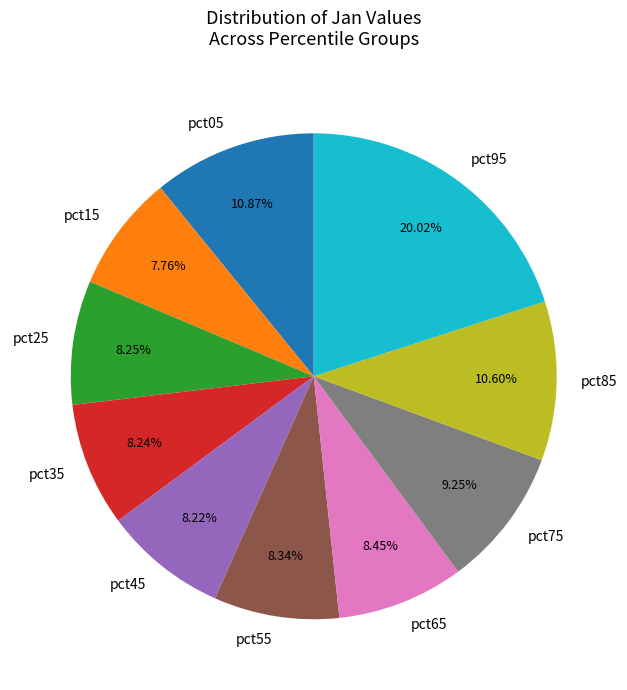

Combined, do pct05 and pct65 account for over 50%?

No